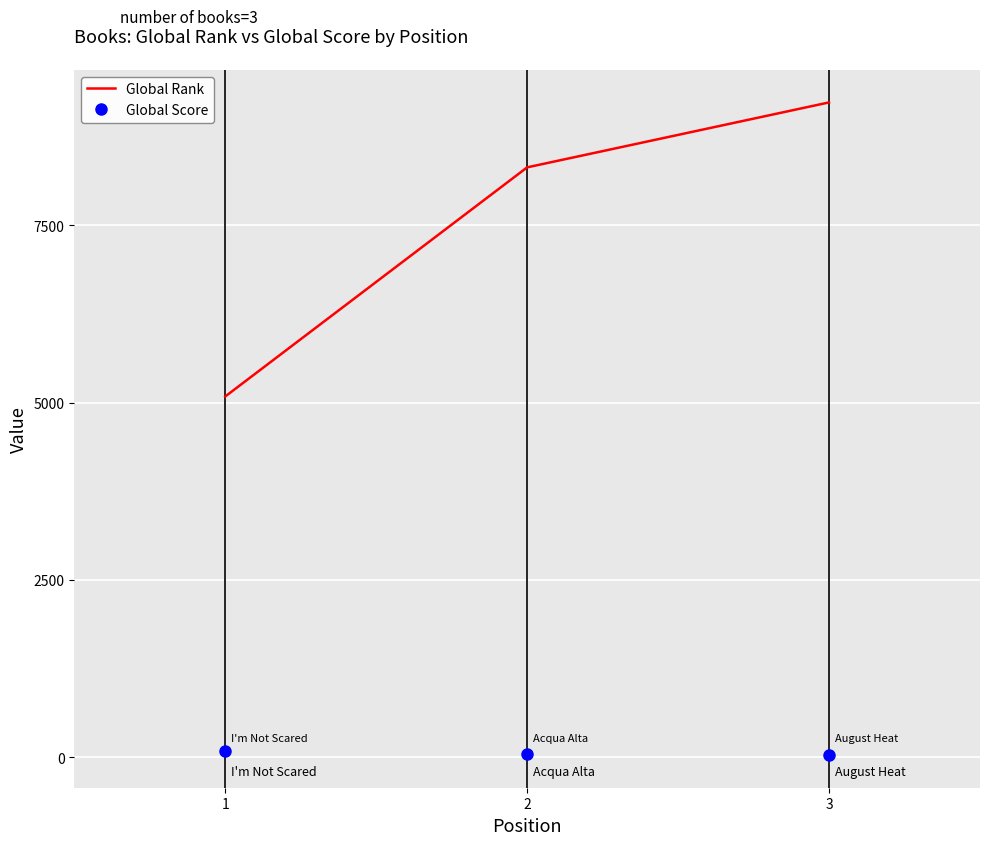

What is the total value across all series at 2?

8356